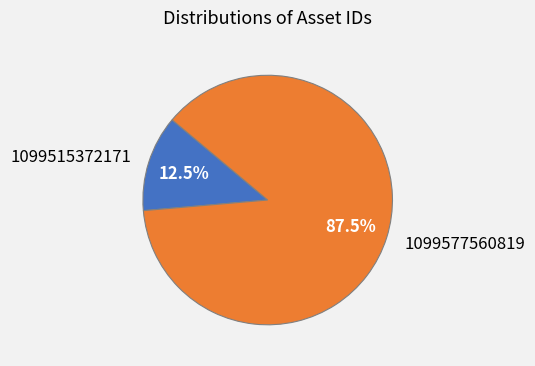

True or false: 1099515372171 accounts for 6% of the total.

False